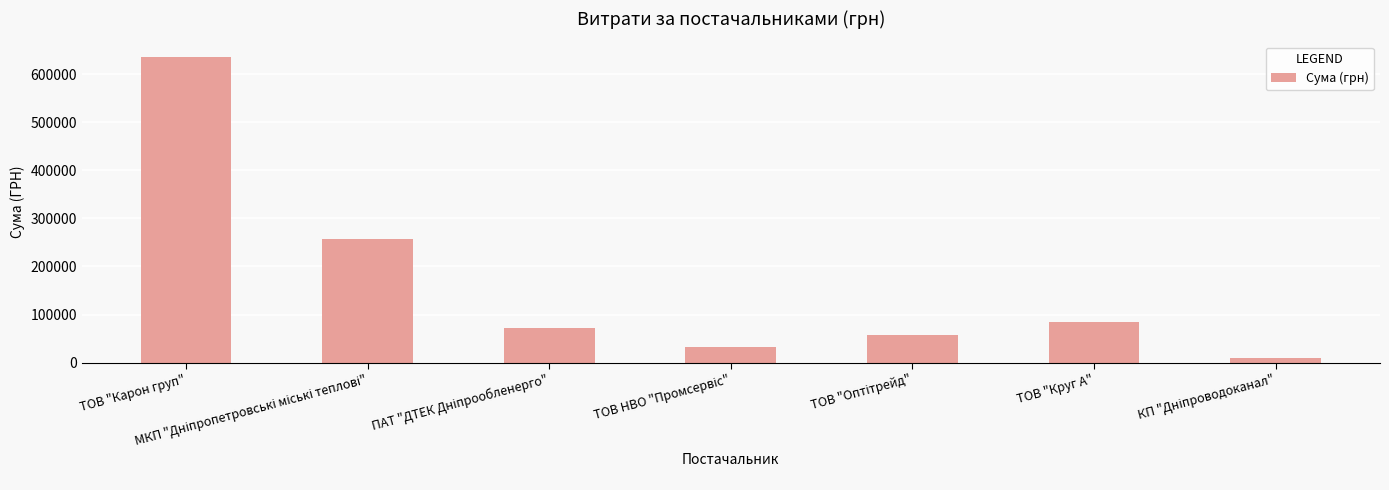

Does the chart contain any negative values?

No